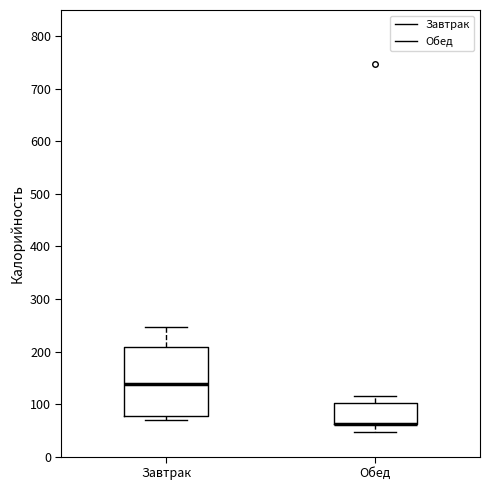

Comparing the boxes themselves (not the whiskers), which one is the tallest?

Завтрак